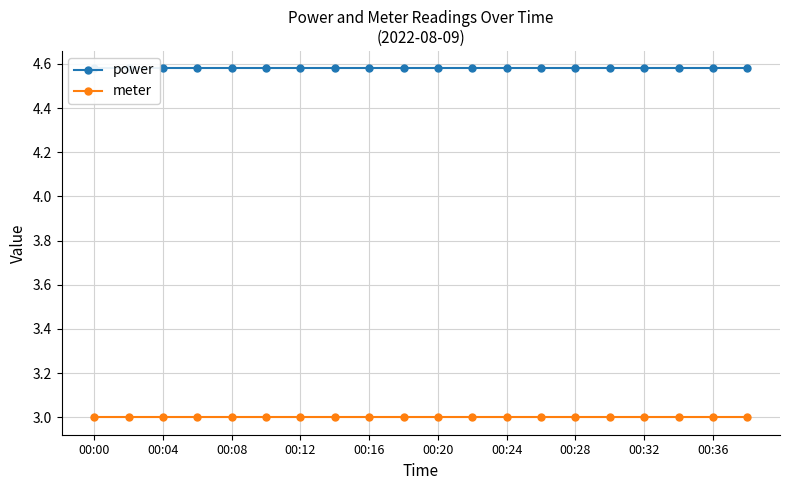

True or false: meter and power cross at least once.

False